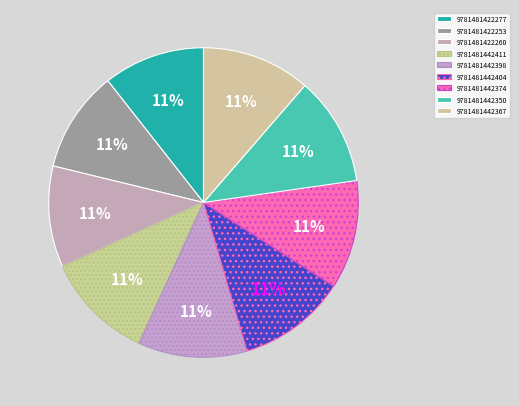

To the nearest percent, what percentage of the pie is 9781481422253?

11%